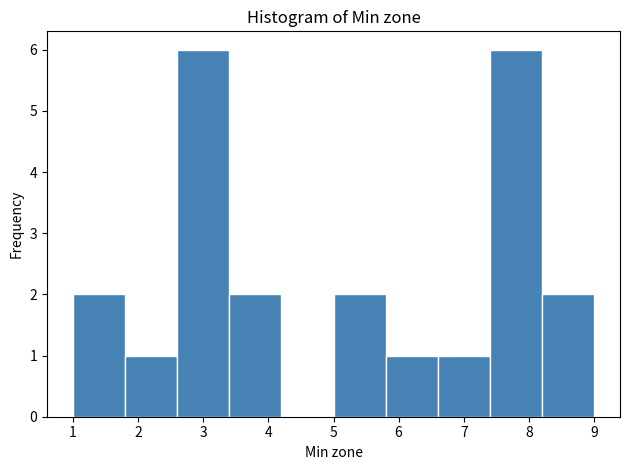

How tall is the bar that spans 6.6 to 7.4 on the x-axis? The values are not printed on the chart, so give them approximately, as read against the axis.

1